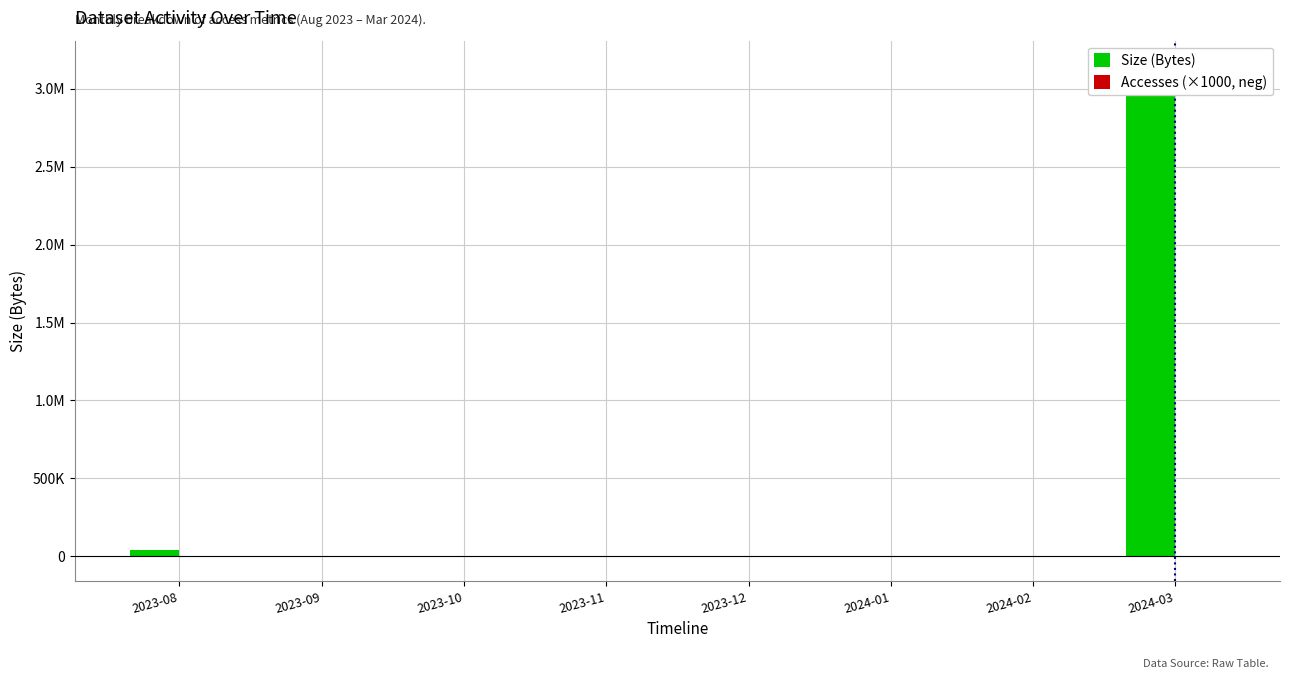

True or false: Size (Bytes) has a value of 0 at 2023-09.

True